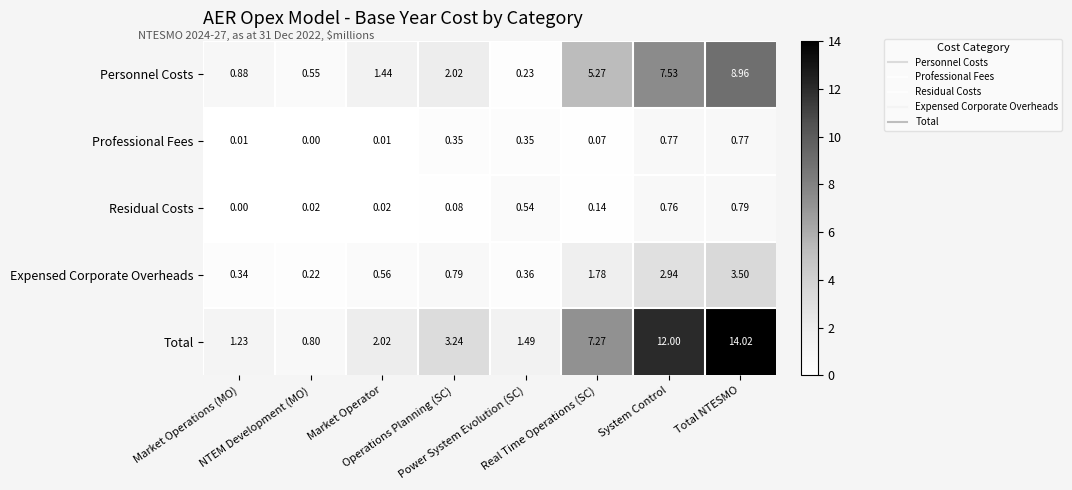

What is the total value across all series at Operations Planning (SC)?

6.5